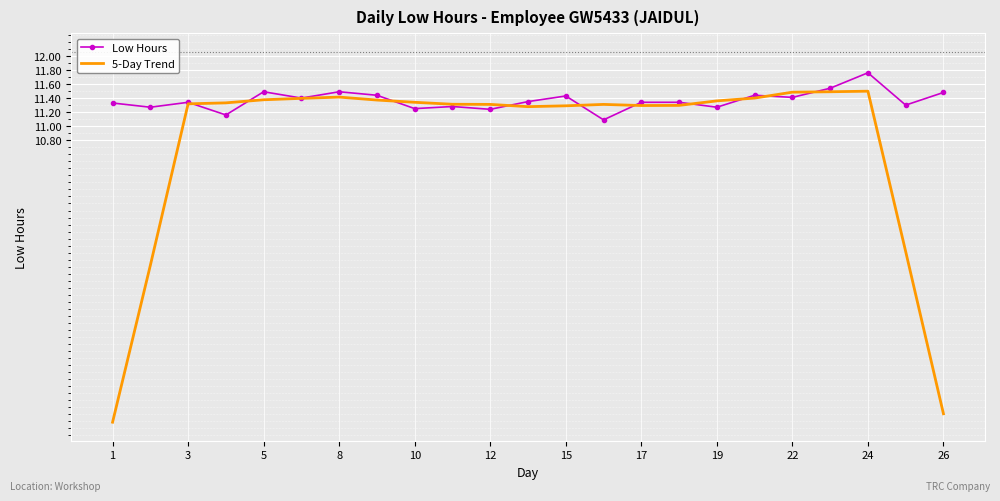

How many values in the 5-Day Trend series are below 11?

4